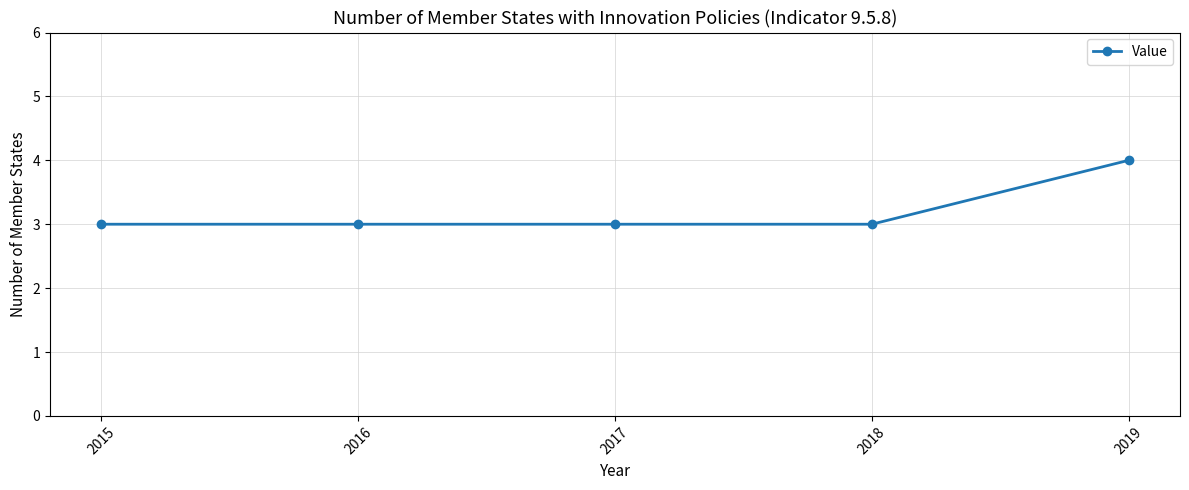

True or false: there are more than 2 points higher than both neighbors.

False